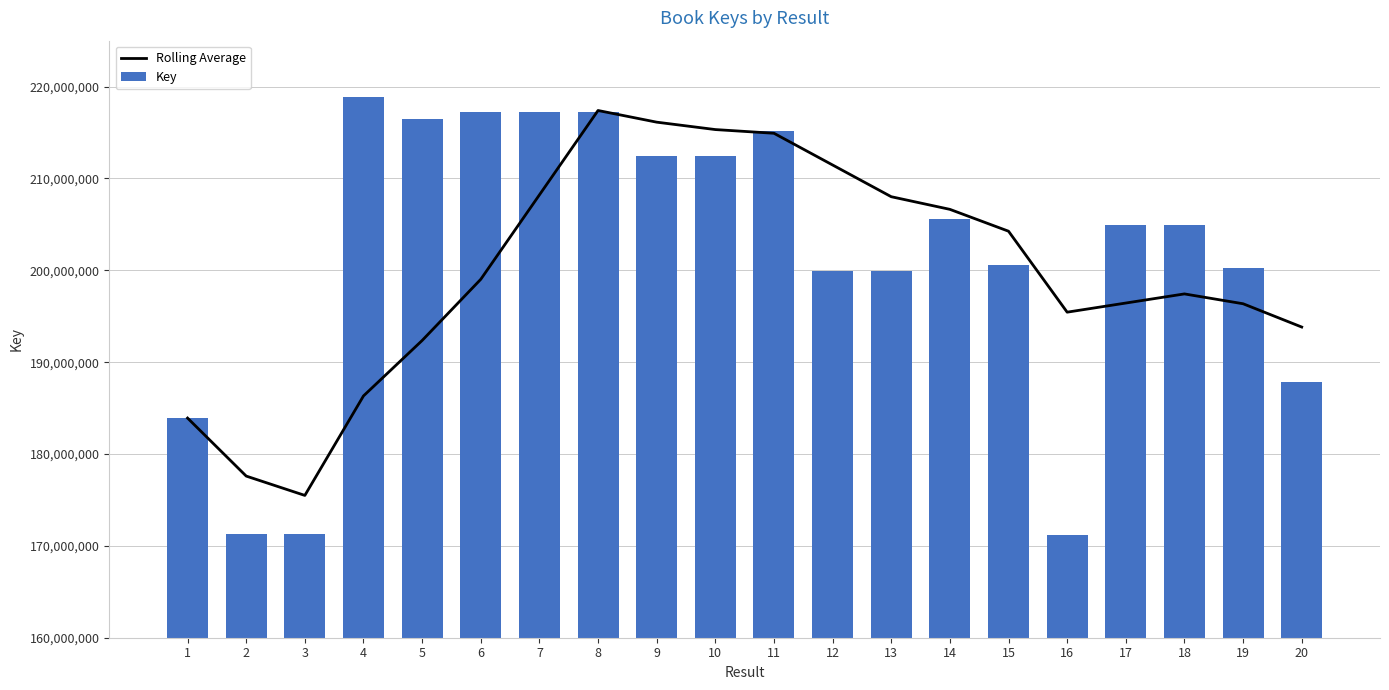

How many series are shown in this chart?

2